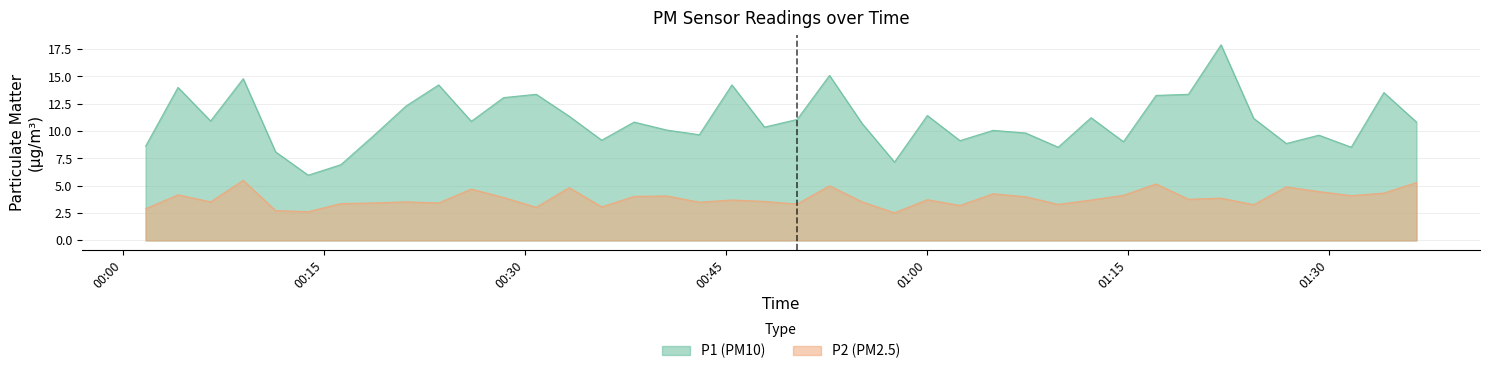

Reading left to right, transcribe all the data shown in this chart.

P1: 8.6	14.0	10.9	14.8	8.1	6.0	6.9	9.6	12.3	14.2	10.9	13.1	13.4	11.4	9.2	10.8	10.1	9.7	14.2	10.4	11.1	15.1	10.7	7.2	11.4	9.1	10.1	9.8	8.5	11.2	9.0	13.3	13.4	17.9	11.2	8.9	9.6	8.5	13.5	10.8
P2: 2.9	4.2	3.5	5.5	2.7	2.6	3.4	3.4	3.5	3.4	4.7	3.9	3.0	4.8	3.1	4.0	4.1	3.5	3.7	3.6	3.3	5.0	3.5	2.5	3.7	3.2	4.3	4.0	3.3	3.7	4.1	5.2	3.8	3.9	3.3	4.9	4.5	4.1	4.3	5.3